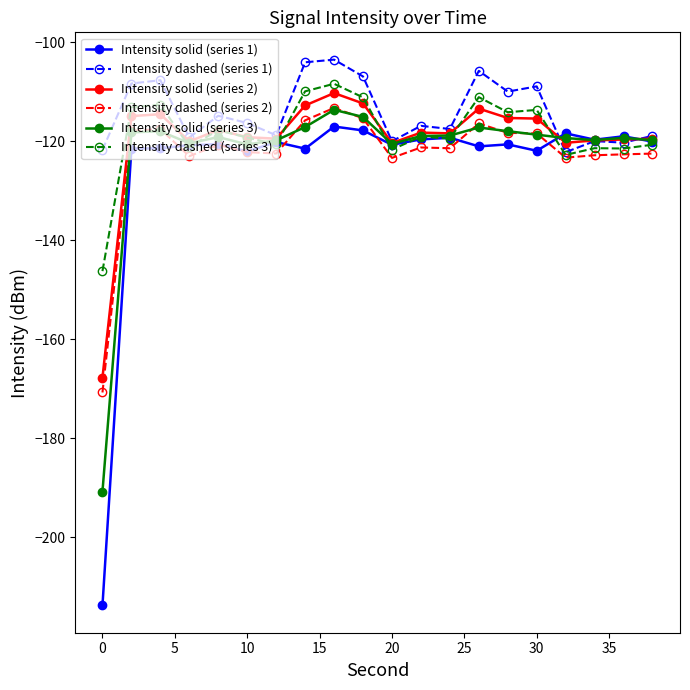

What is the lowest value of the Intensity dashed (series 2) series?

-170.7